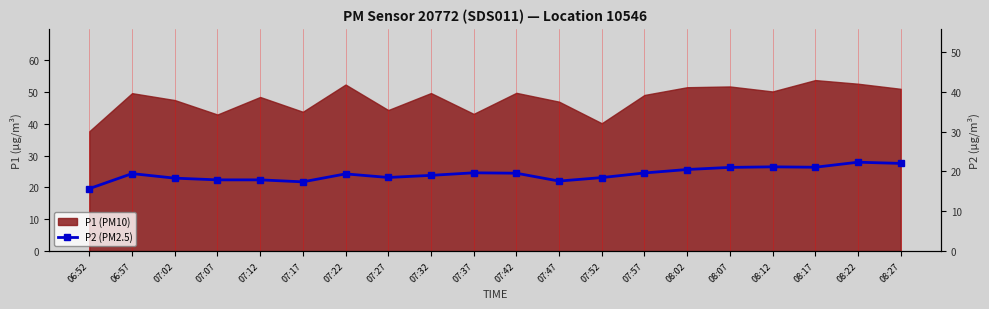

What is the change in value from 07:02 to 07:42?

+1.2